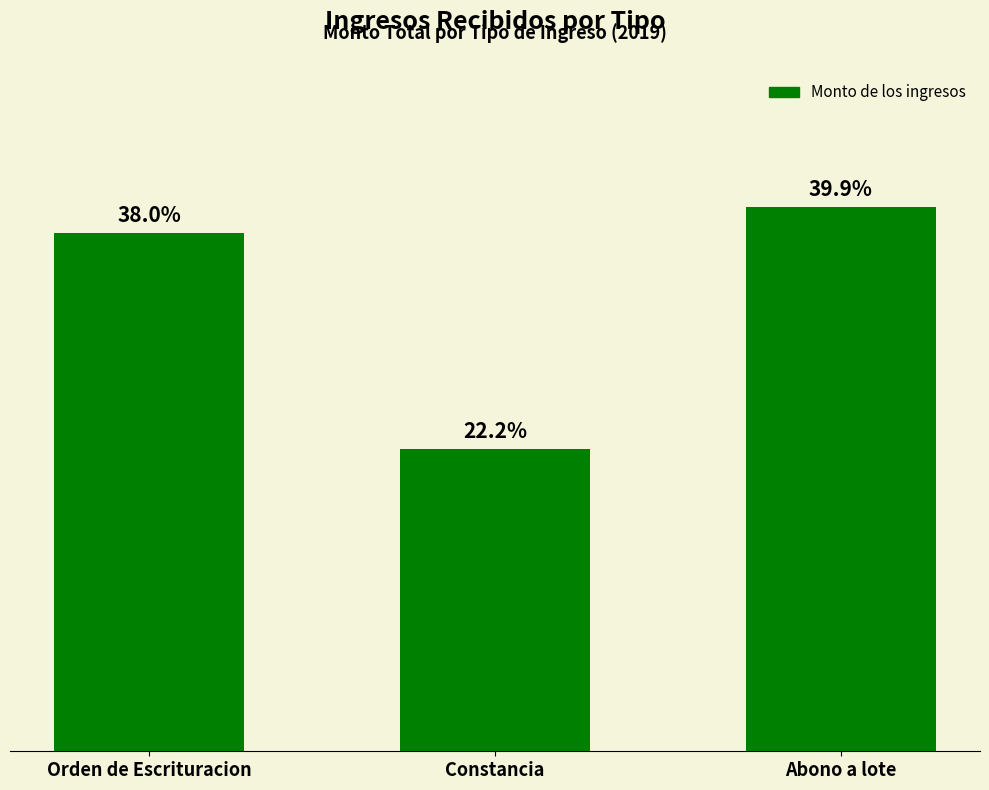

What is the label of the 3rd bar from the left?

Abono a lote